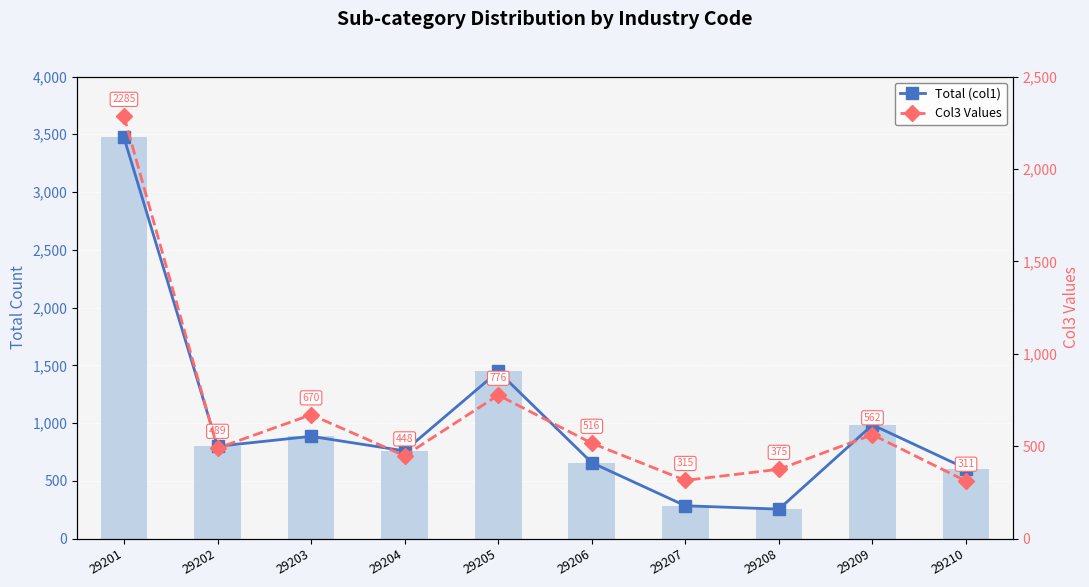

What are all the series names shown in the legend?

Total (col1), Col3 Values